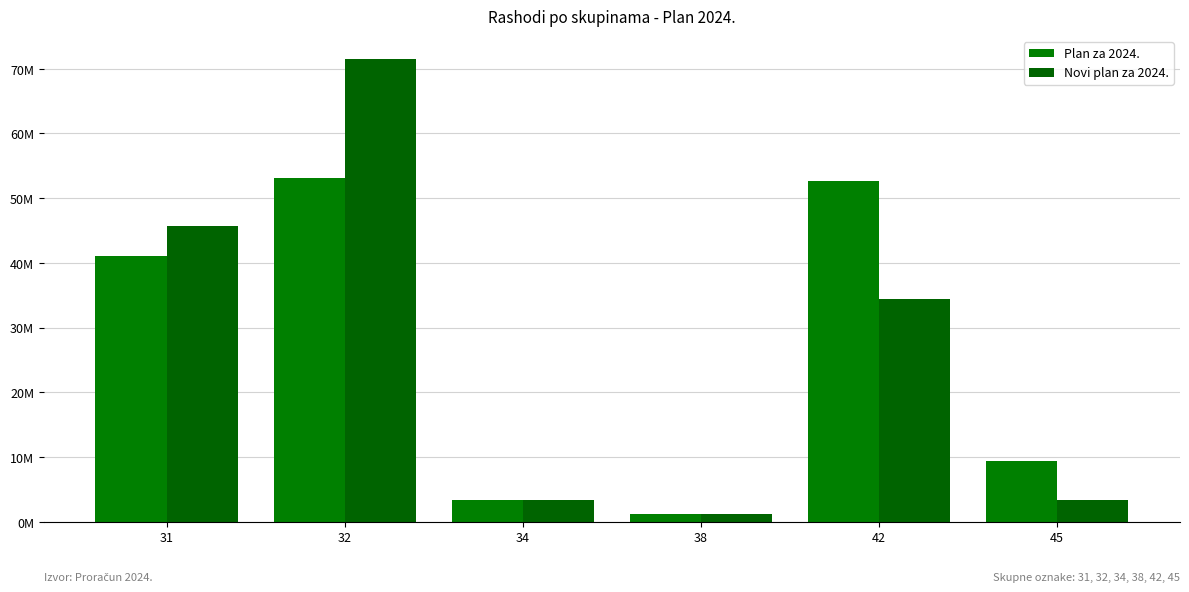

At which label does Novi plan za 2024. first exceed 34458229?

31